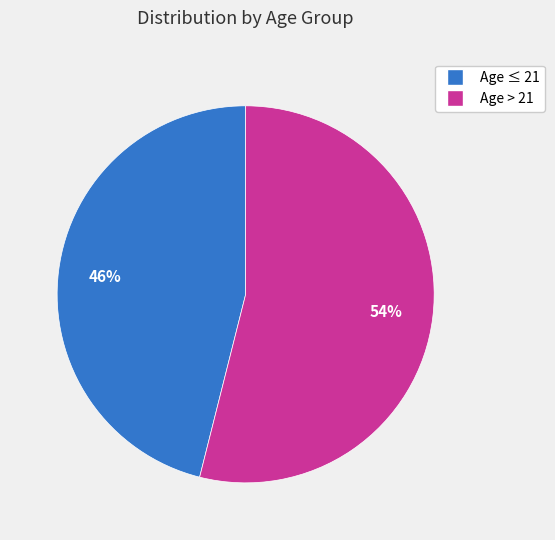

To the nearest percent, what is the average slice percentage?

50%